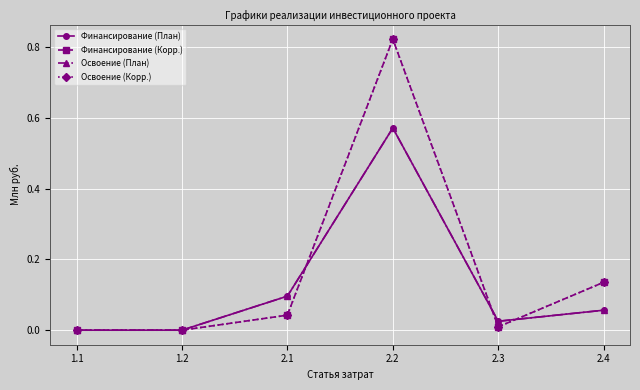

Which label corresponds to the largest value in the chart?

2.2